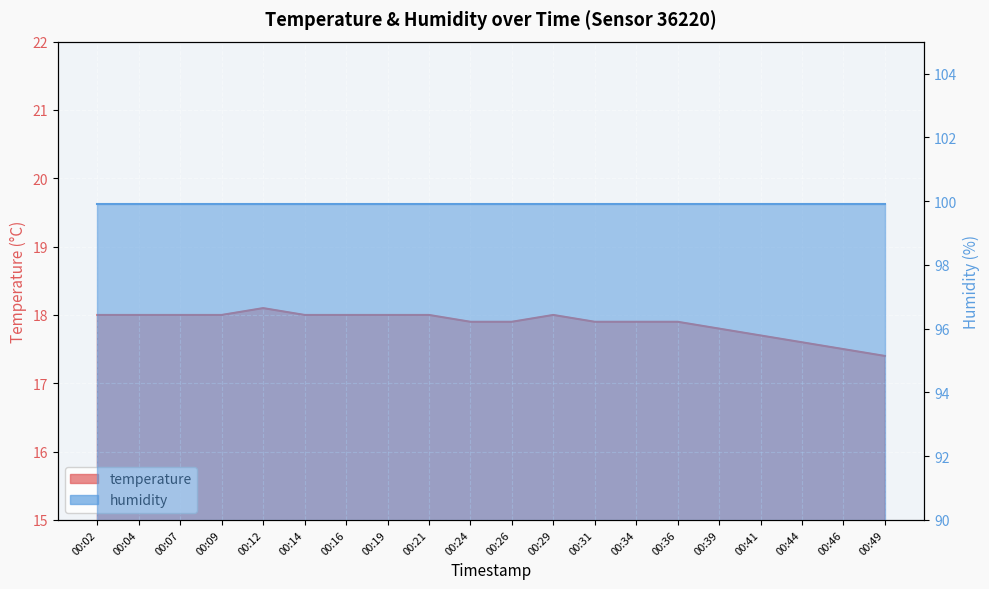

At which category does the data reach its first local peak?

00:12